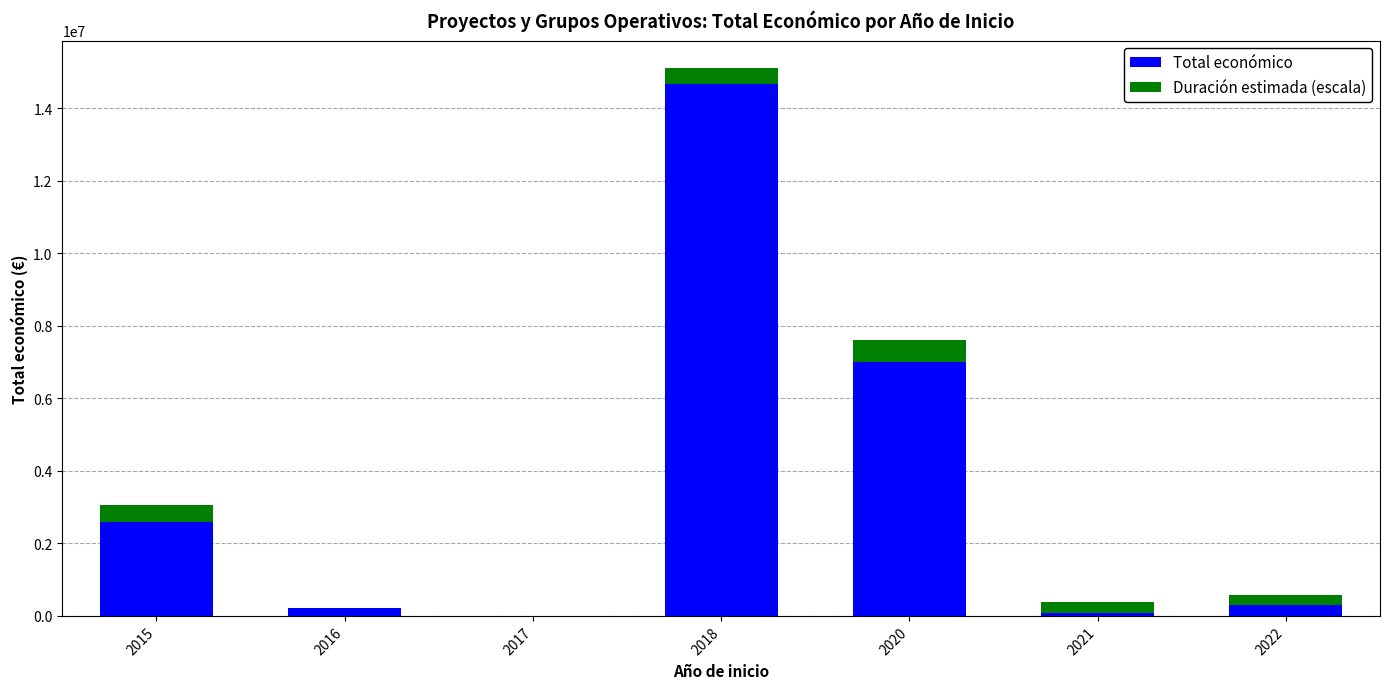

What is the sum of all Total económico values?

24845803